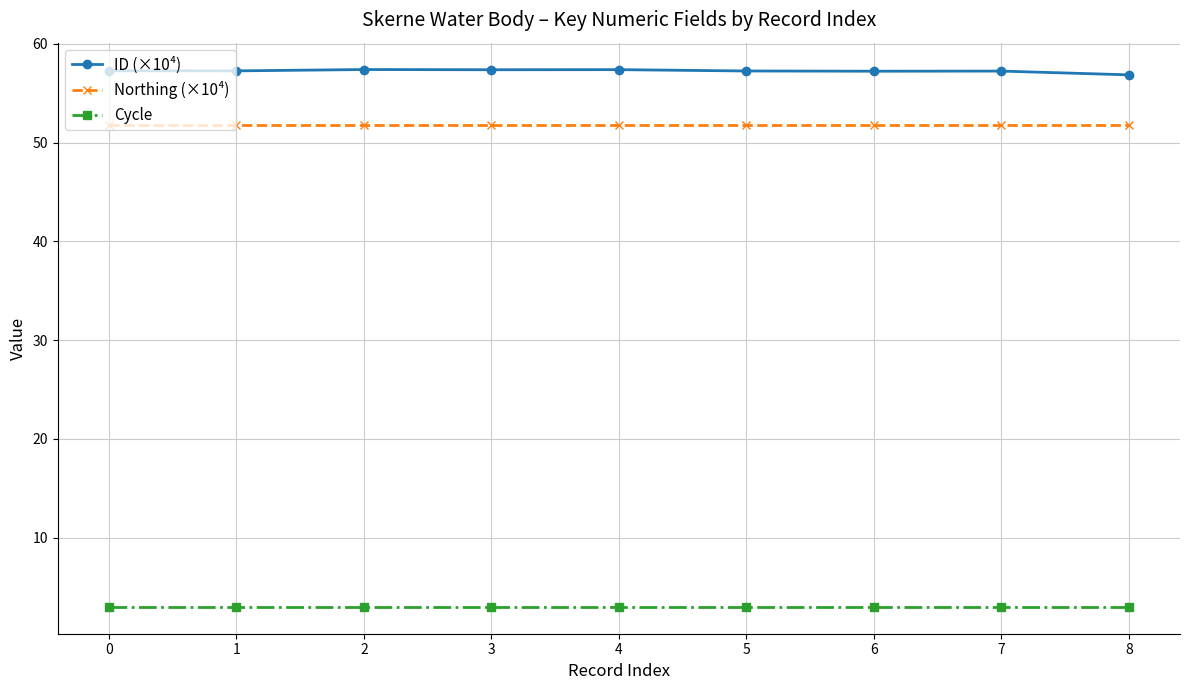

What is the average value of the Cycle series?

3.0